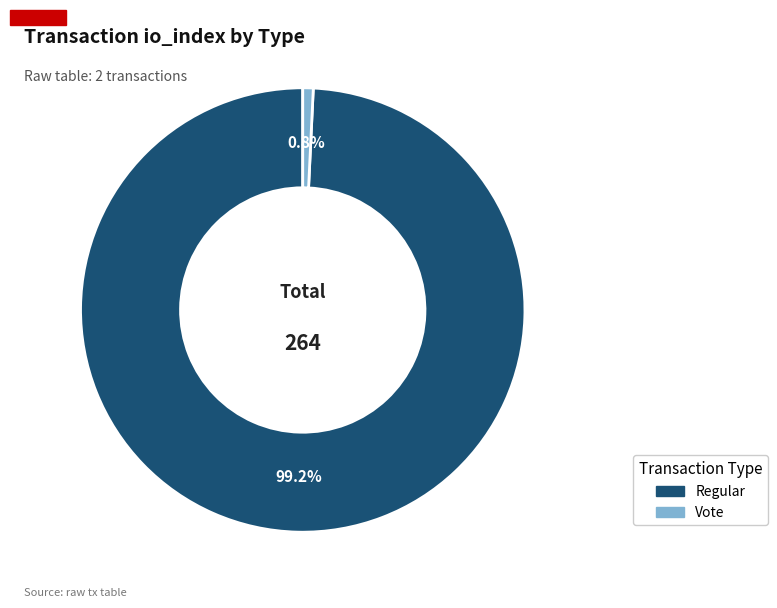

To the nearest percent, what is the average slice percentage?

50%